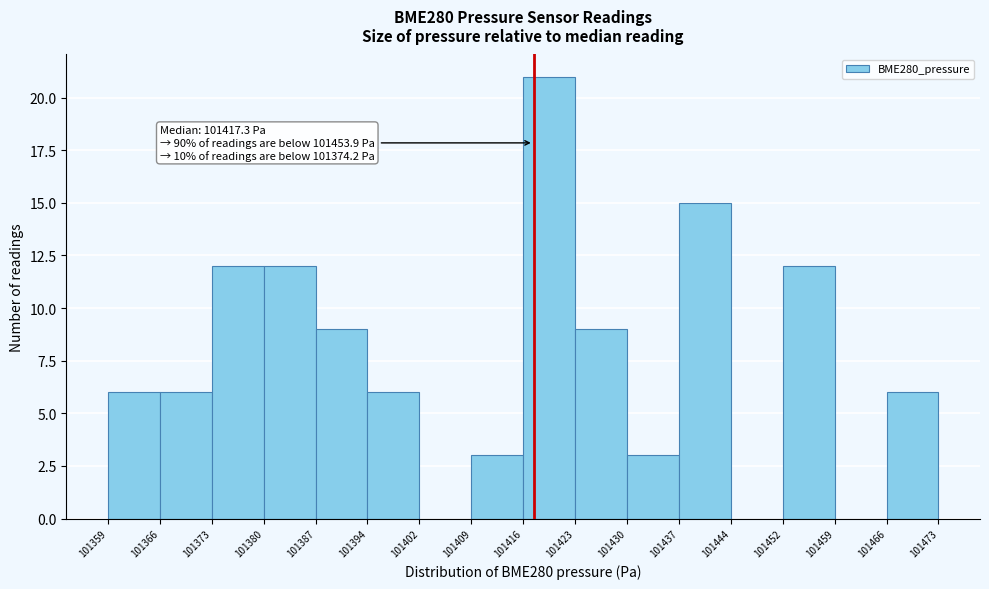

Over which range of the x-axis is the bar tallest?

101416 to 101423